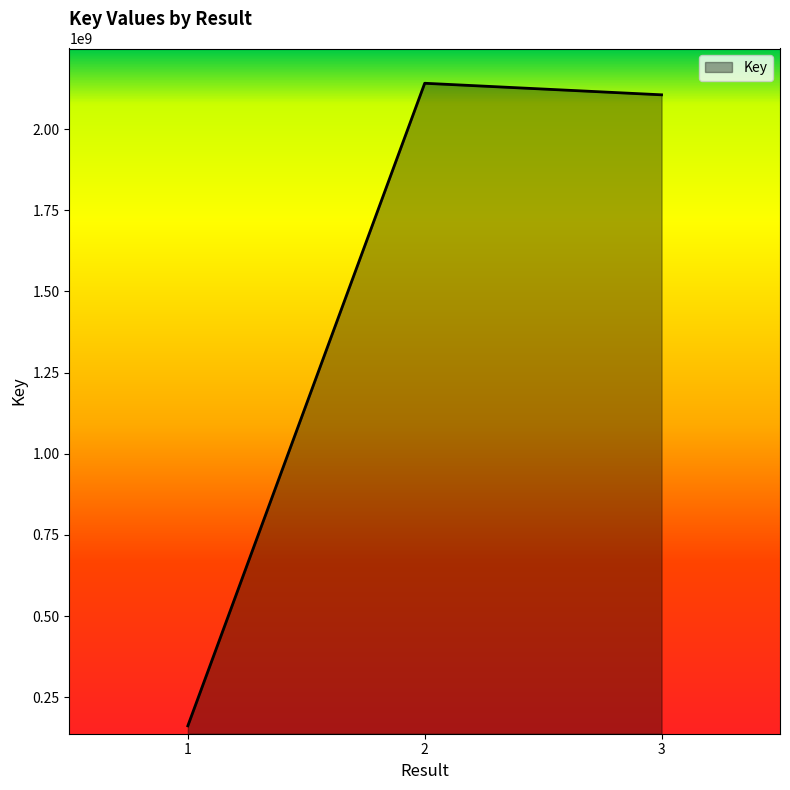

Reading right to left, what are all the values shown in this chart?

2105738422	2141337904	161975297